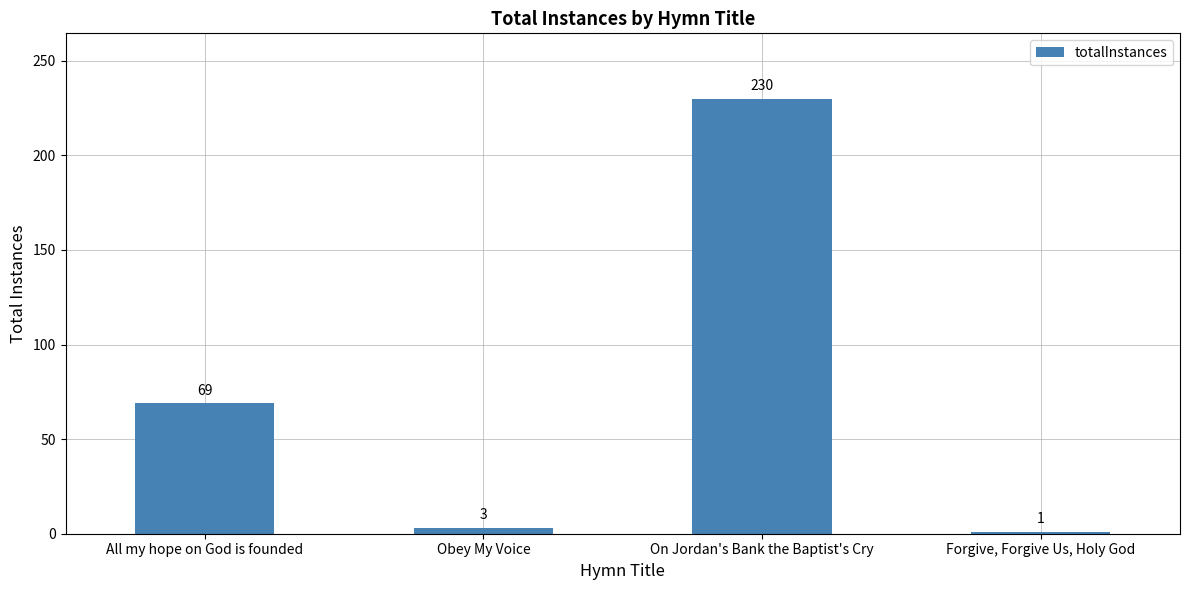

Where is the data nearest to the value 115?

All my hope on God is founded